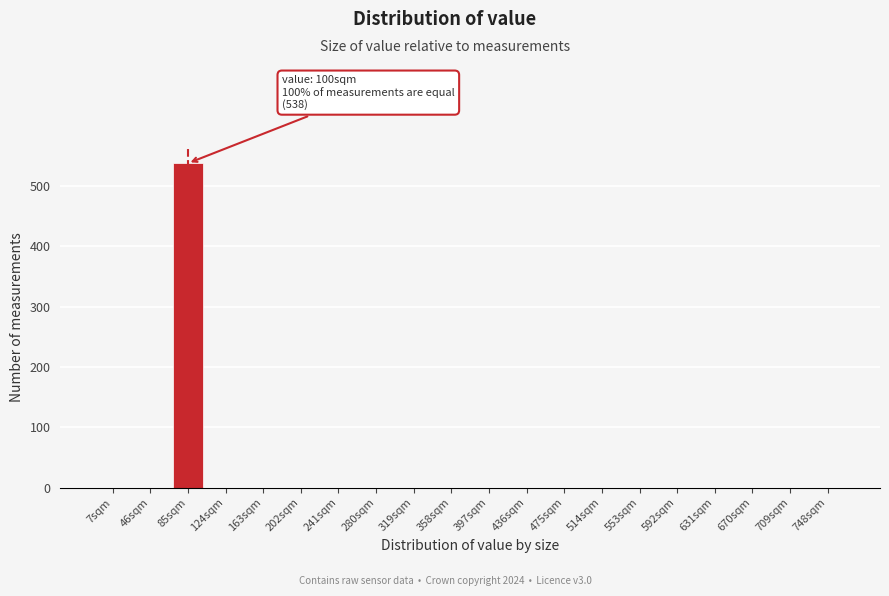

Reading left to right, what are all the values shown in this chart?

7sqm=0	46sqm=0	85sqm=538	124sqm=0	163sqm=0	202sqm=0	241sqm=0	280sqm=0	319sqm=0	358sqm=0	397sqm=0	436sqm=0	475sqm=0	514sqm=0	553sqm=0	592sqm=0	631sqm=0	670sqm=0	709sqm=0	748sqm=0